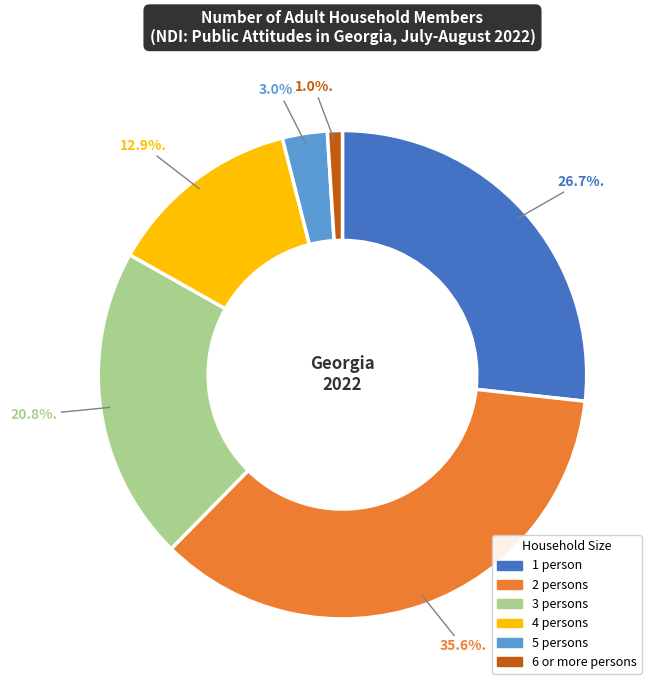

To the nearest percent, what percentage of the pie is 4?

13%